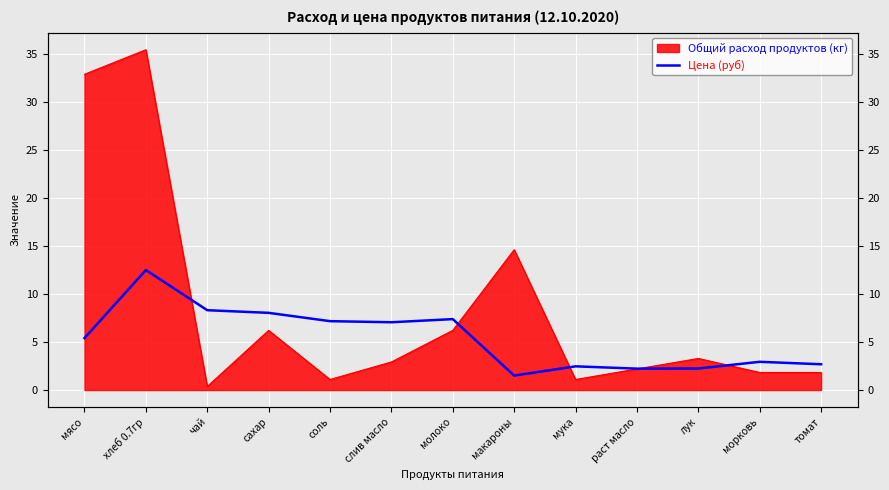

Where is the first local maximum?

хлеб 0.7гр